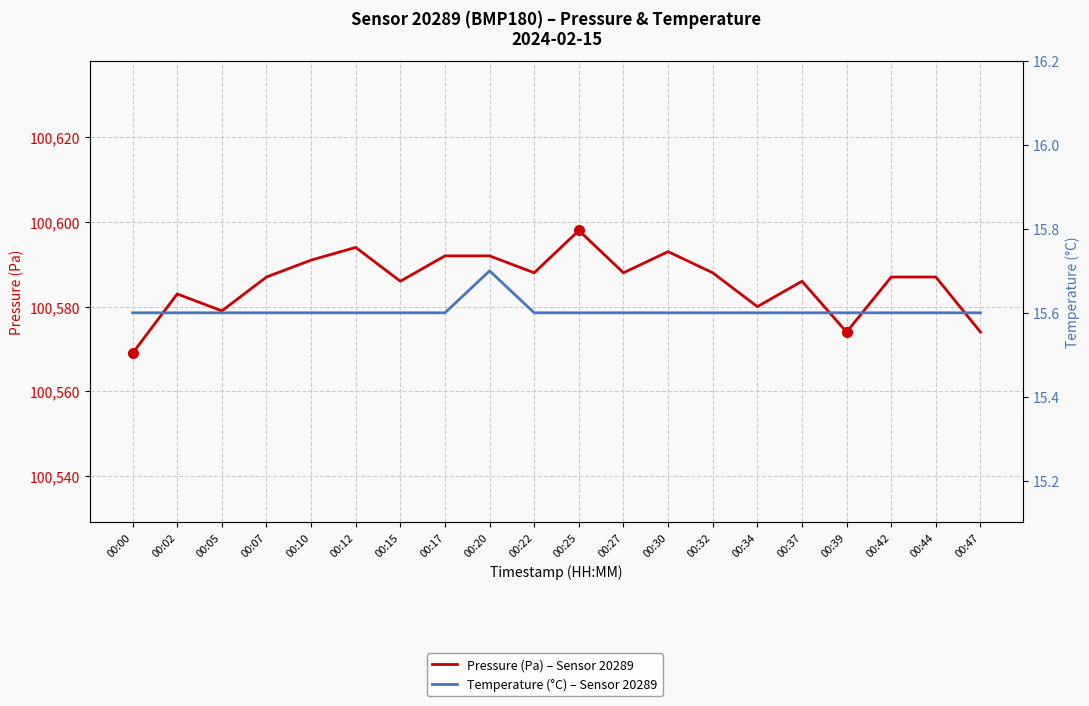

True or false: Pressure (Pa) – Sensor 20289 and Temperature (°C) – Sensor 20289 intersect in this chart.

False